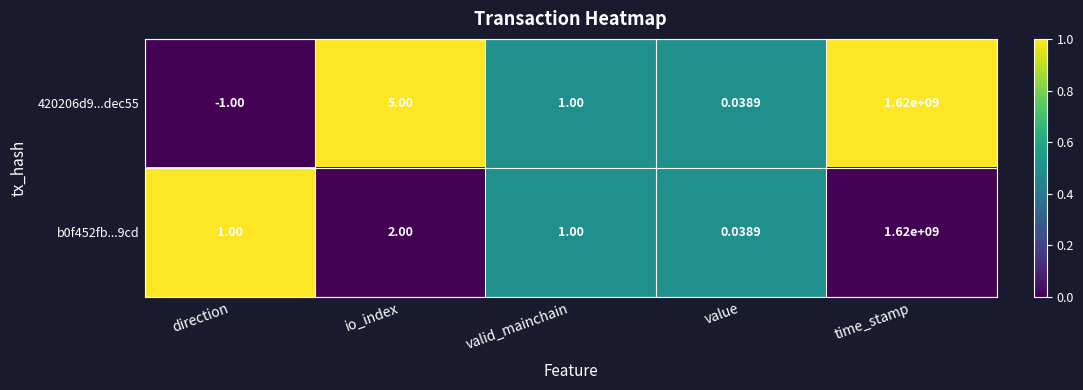

At which category does the chart reach its minimum across all series?

direction